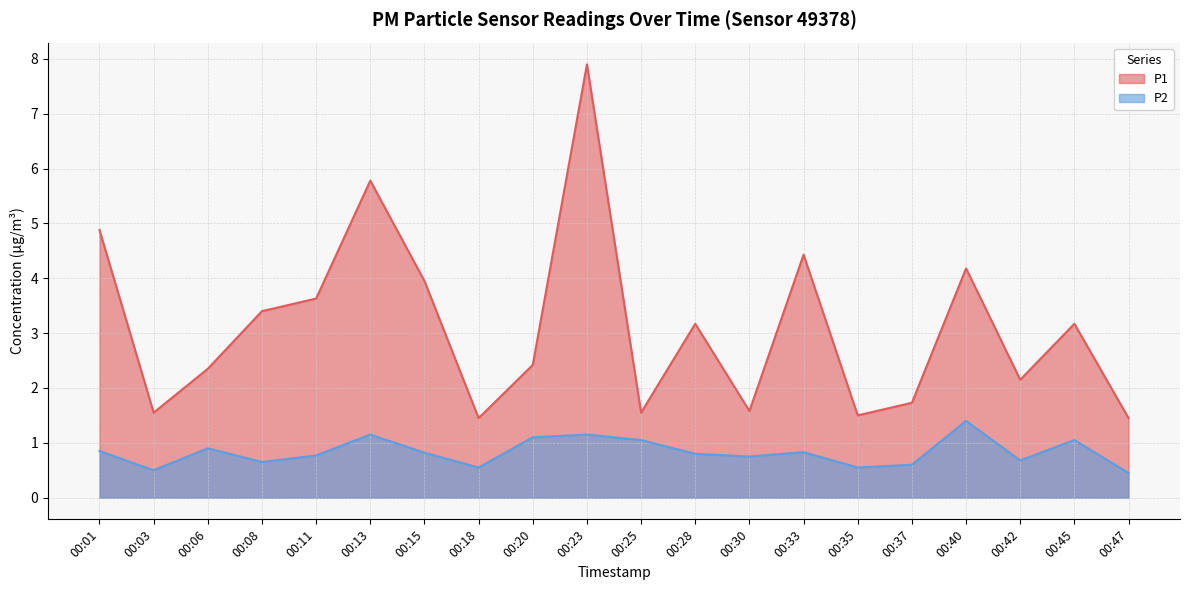

List the labels in order of P2 value, largest first.

00:40, 00:13, 00:23, 00:20, 00:25, 00:45, 00:06, 00:01, 00:33, 00:15, 00:28, 00:11, 00:30, 00:42, 00:08, 00:37, 00:18, 00:35, 00:03, 00:47